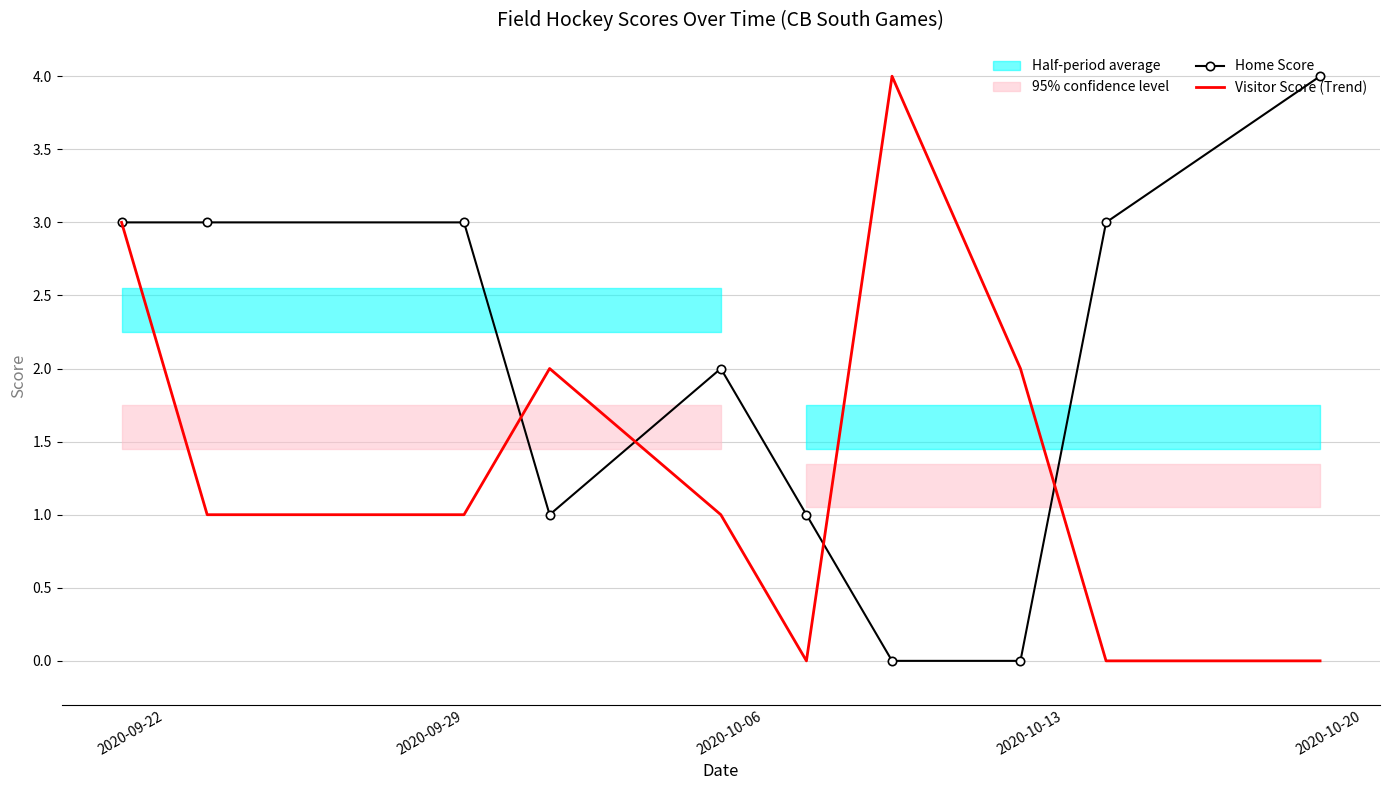

True or false: Visitor Score (Trend) and Home Score cross at least once.

True